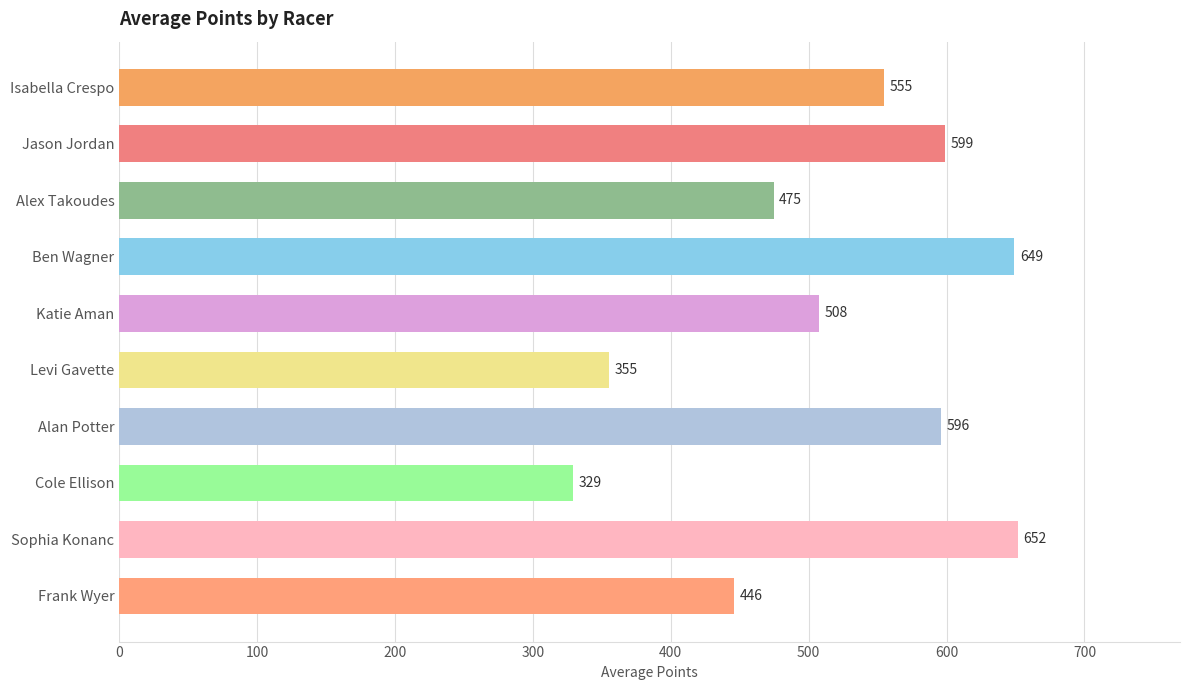

Rank the categories by value from lowest to highest.

Cole Ellison, Levi Gavette, Frank Wyer, Alex Takoudes, Katie Aman, Isabella Crespo, Alan Potter, Jason Jordan, Ben Wagner, Sophia Konanc